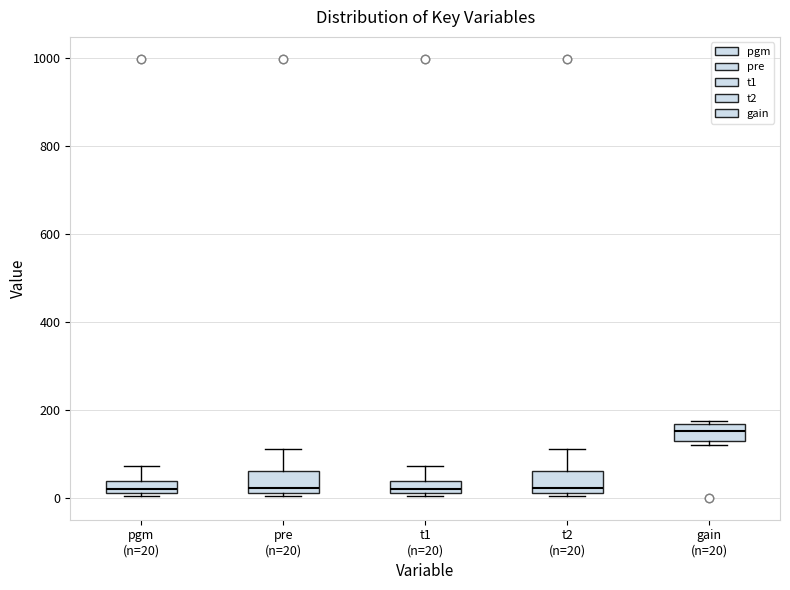

Where is the upper edge of the box for pre (n=20) on the y-axis? The values are not printed on the chart, so give them approximately, as read against the axis.

60